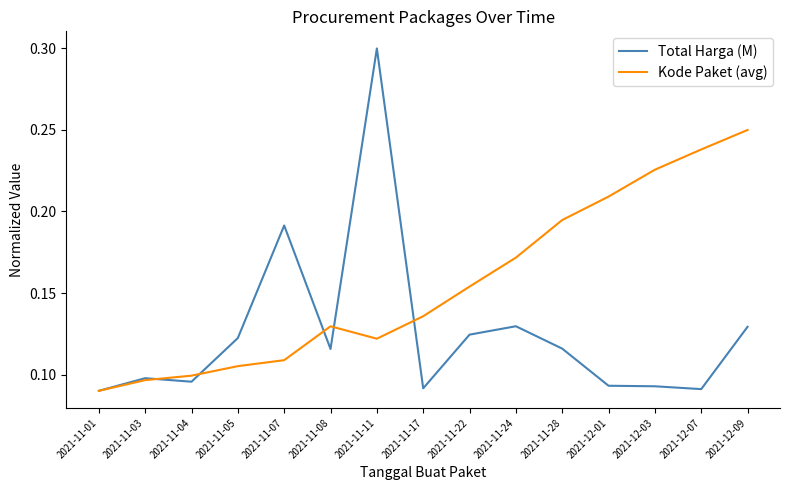

What position from the right is 2021-11-05?

12